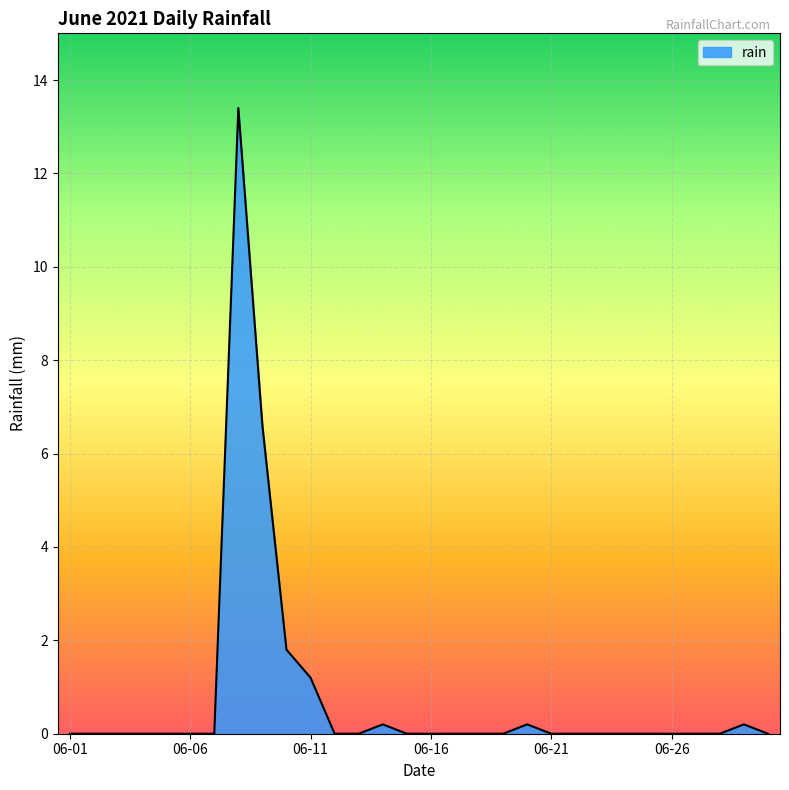

What is the maximum value shown in the chart?

13.4